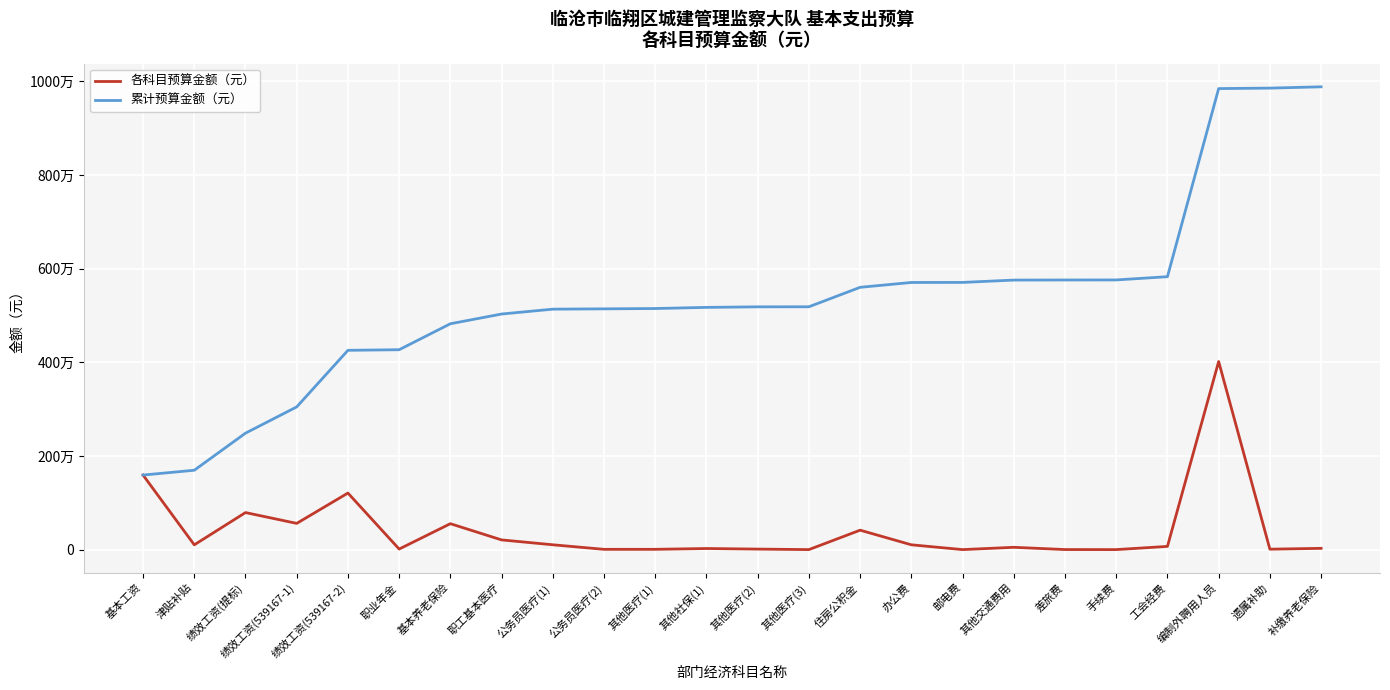

Read the 各科目预算金额（元） value at 其他医疗(3).

1056.0